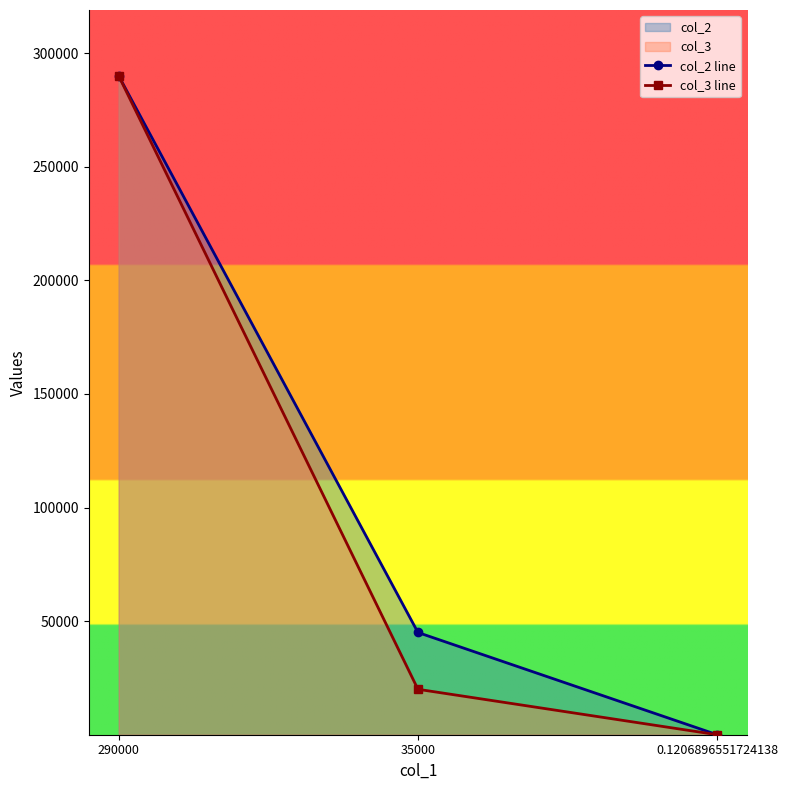

What is the maximum value shown in the chart?

290000.0